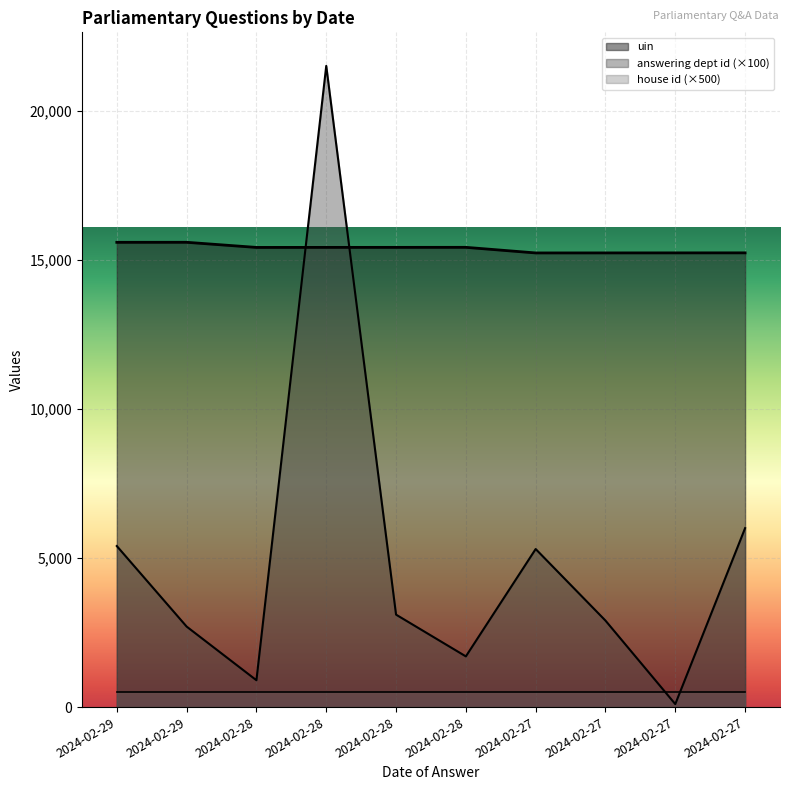

Which has a higher value, 2024-02-27 or 2024-02-27?

2024-02-27